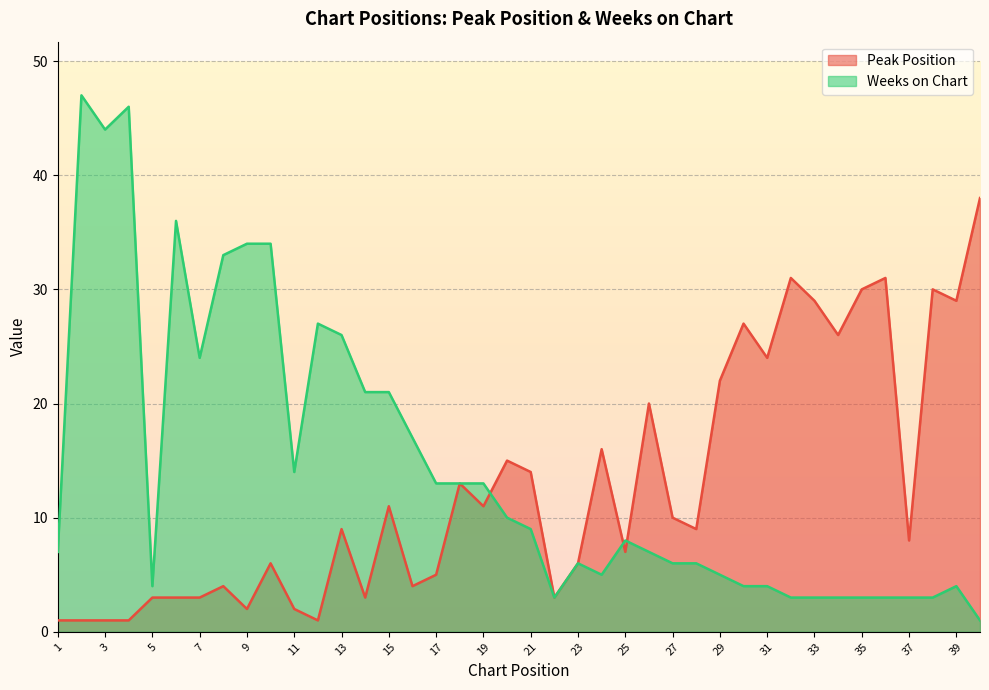

What is the value of the Peak Position point at the 5th from the left?

3